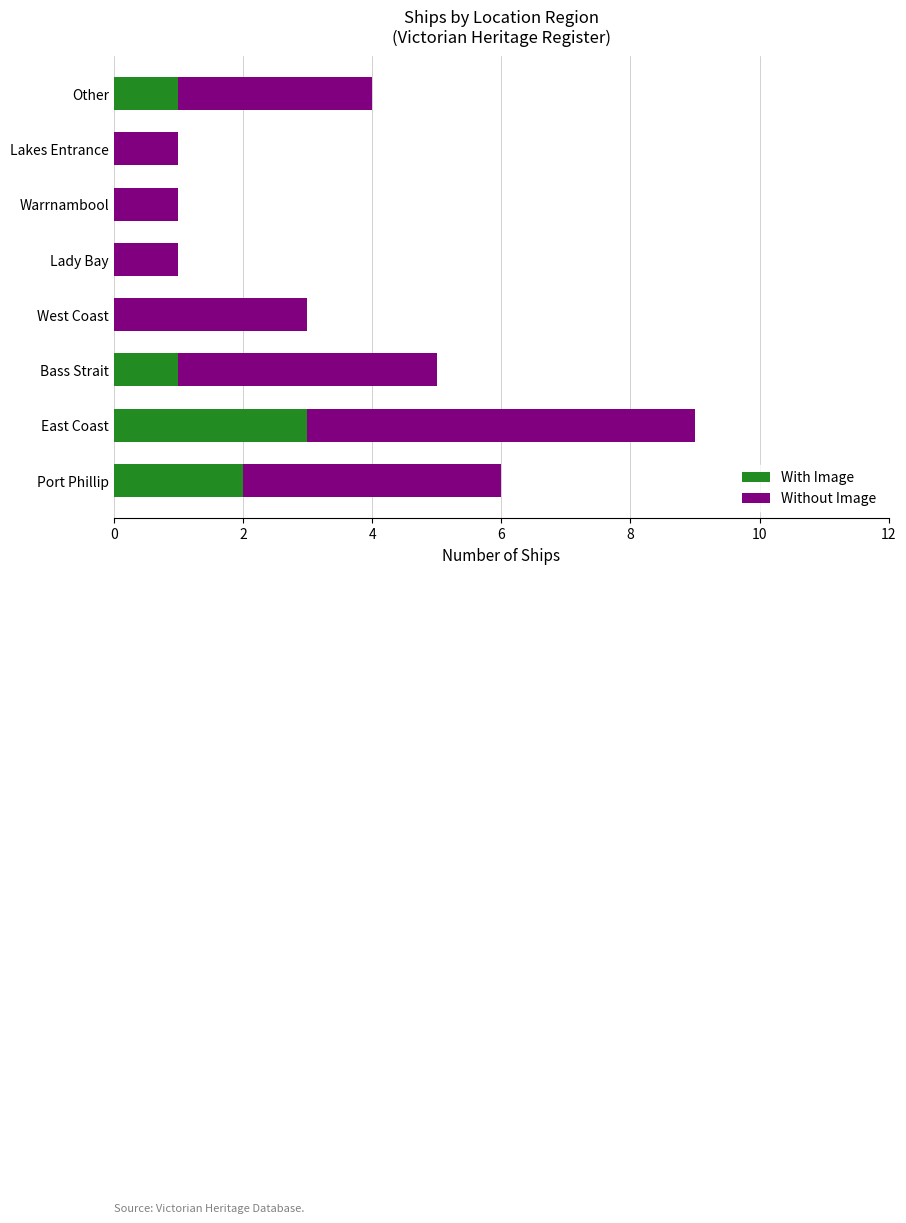

What is the sum of all With Image values?

7